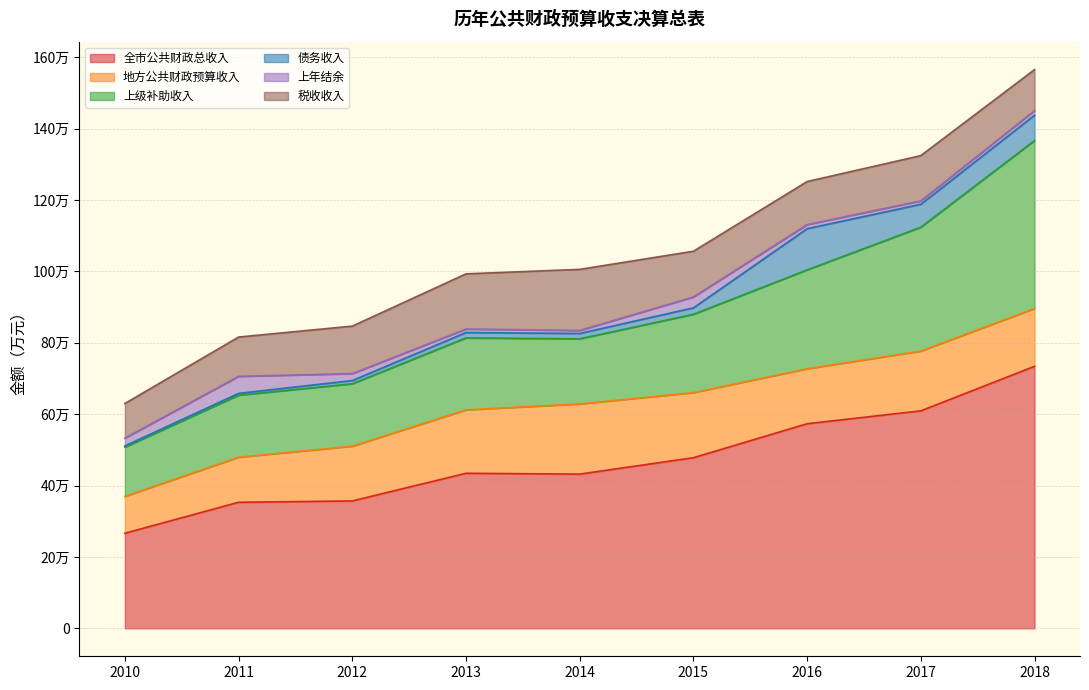

Rank the series at 2012 from highest to lowest value.

全市公共财政总收入, 上级补助收入, 地方公共财政预算收入, 税收收入, 上年结余, 债务收入